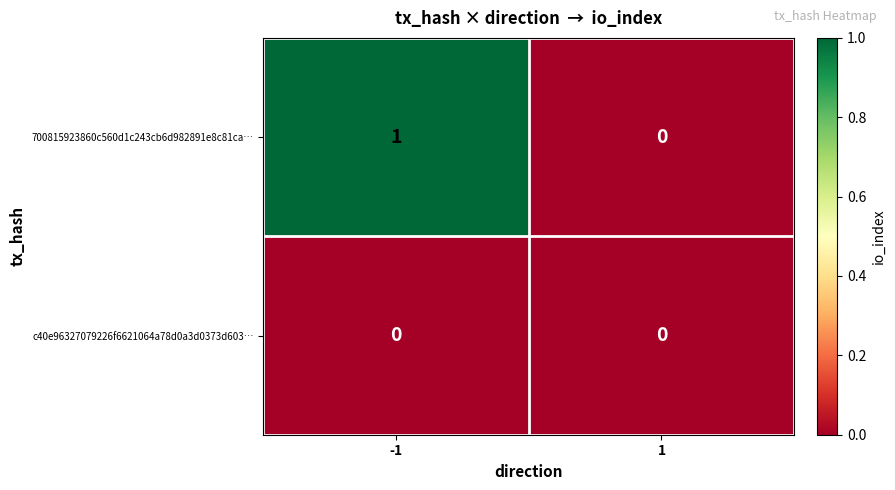

What is the total value across all series at -1?

1